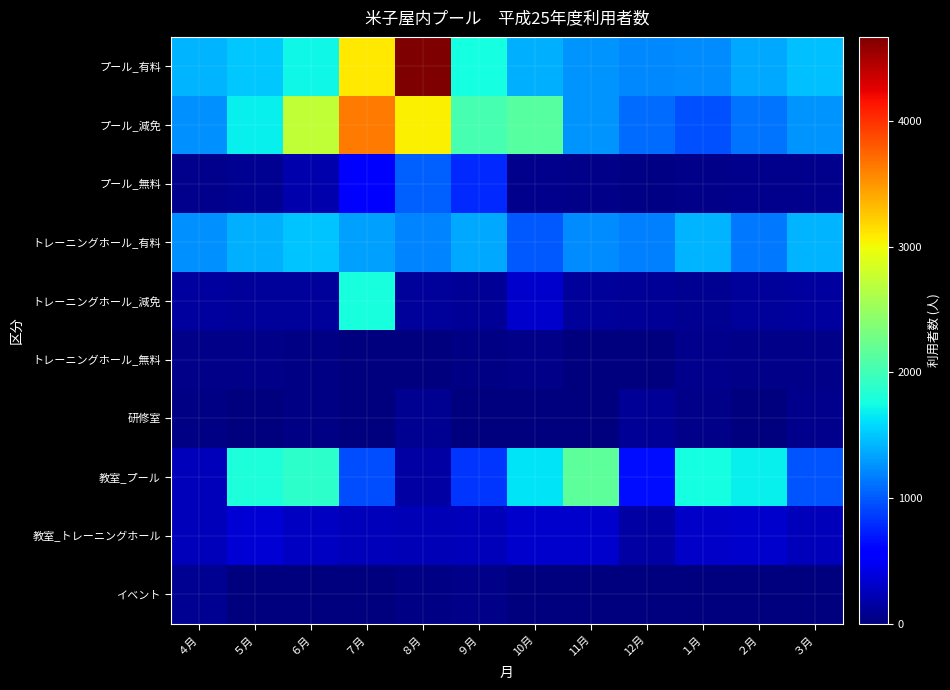

At which category is the sum across all series the highest?

７月